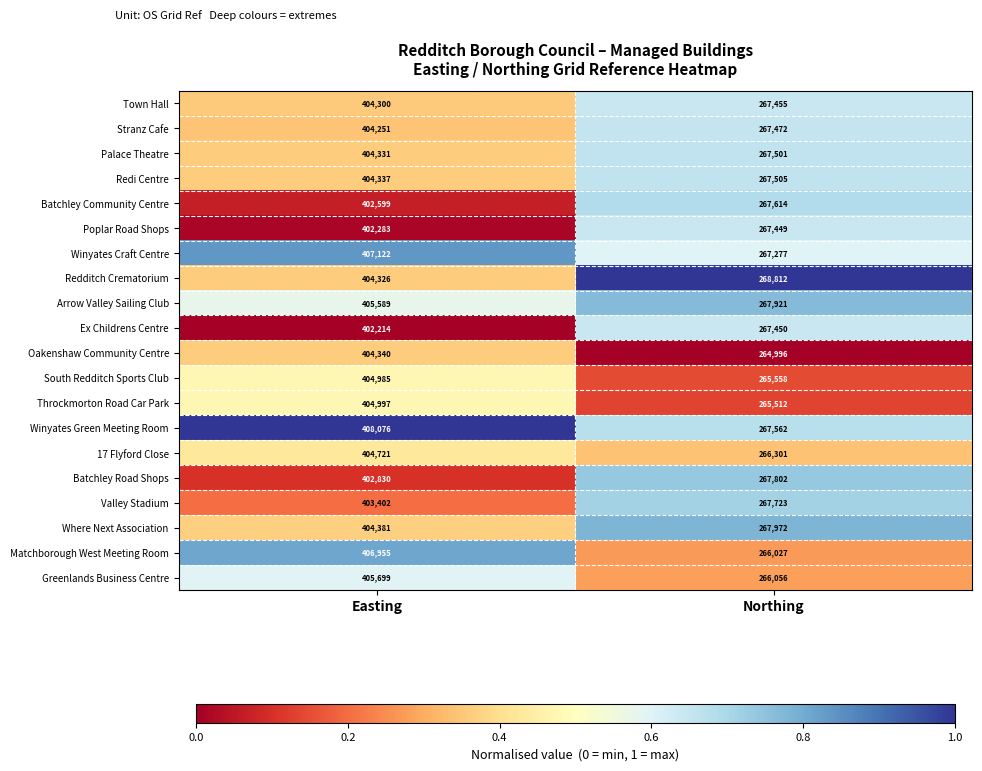

At which category is the sum across all series the highest?

Easting